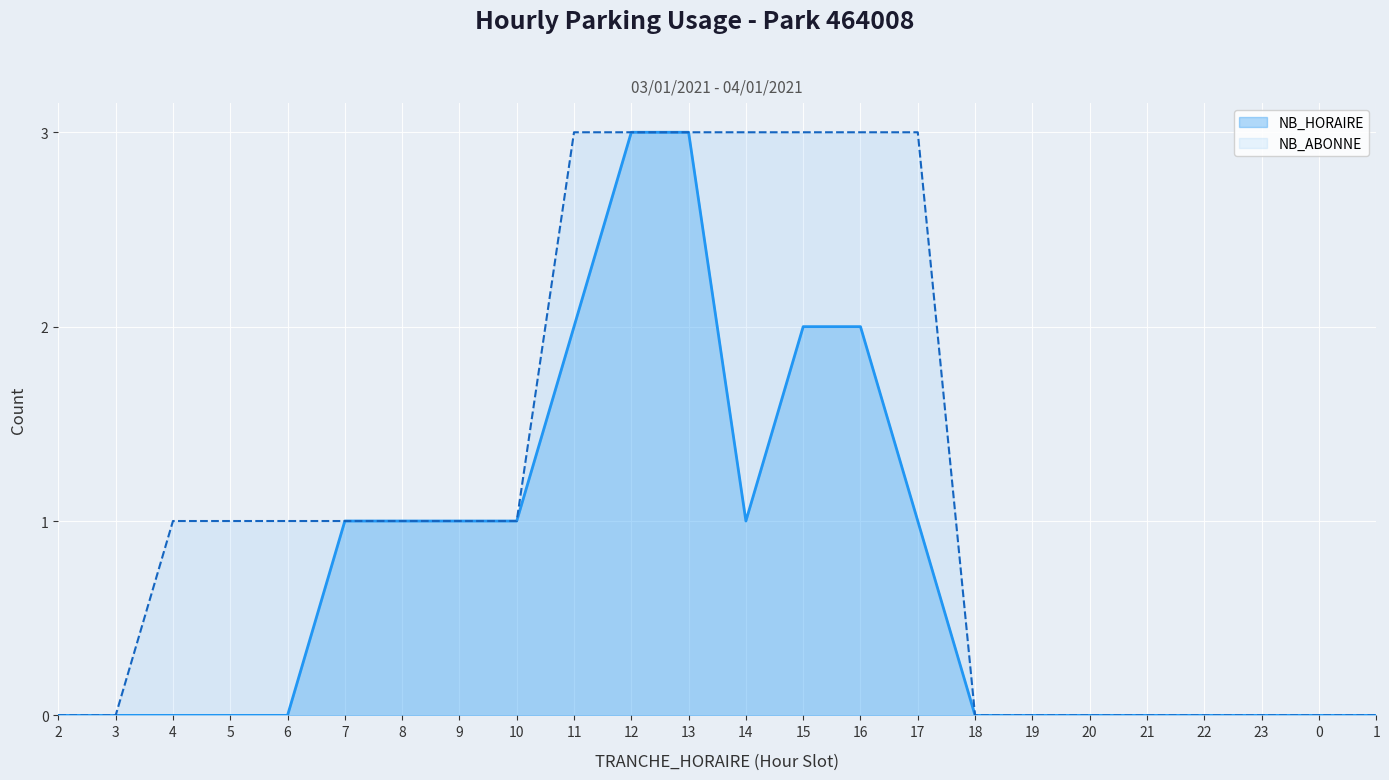

True or false: NB_ABONNE has more than 1 points higher than both neighbors.

False